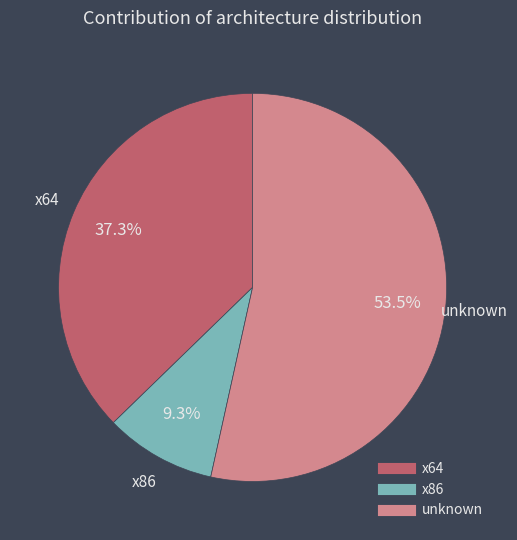

Is there a majority slice in this chart?

Yes